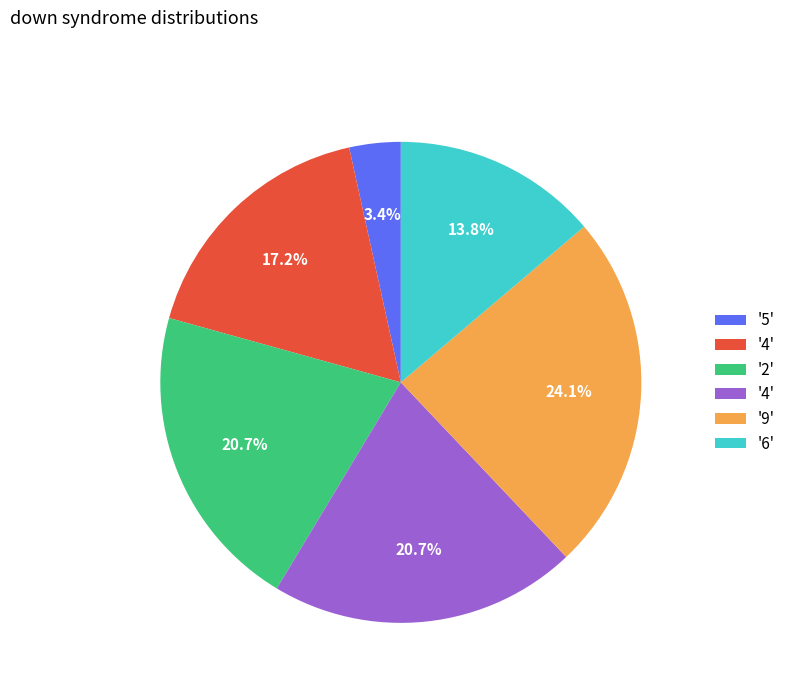

Is there a majority slice in this chart?

No